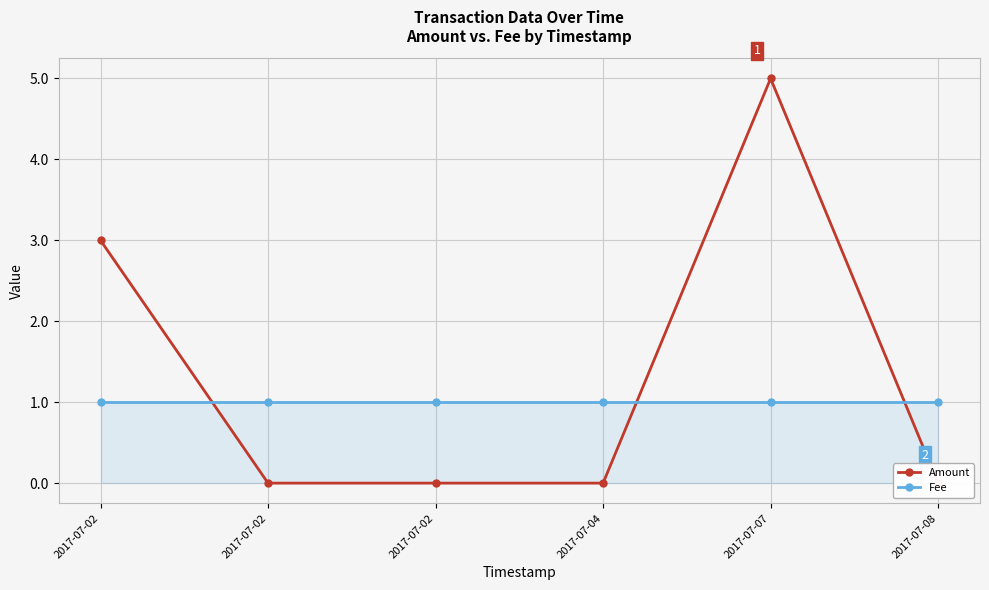

At which category does the chart reach its peak across all series?

2017-07-07